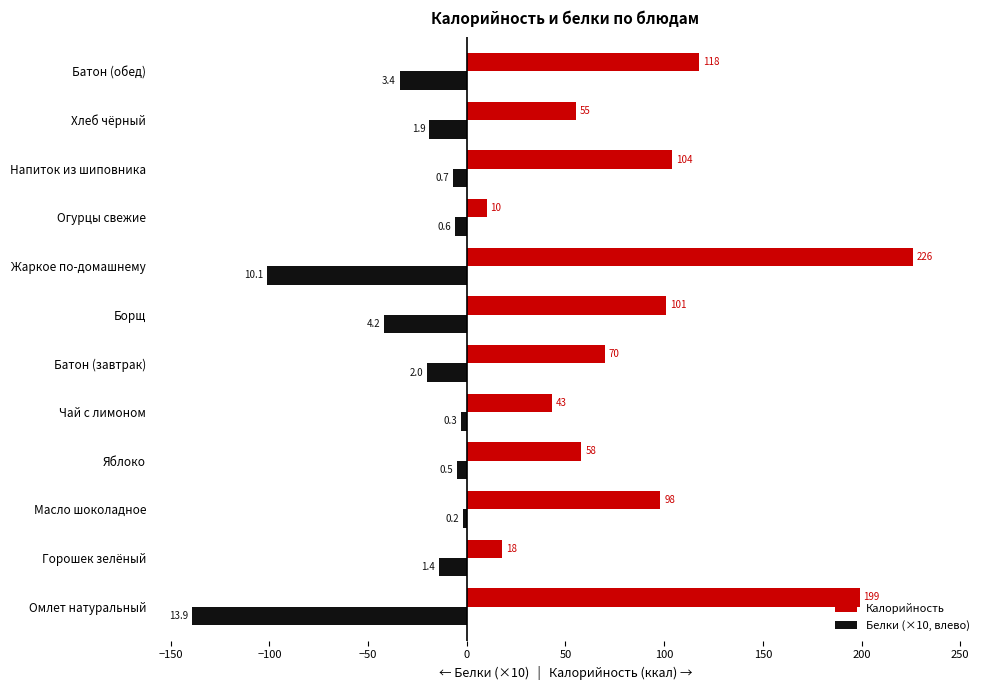

At how many categories does at least one series exceed 114?

3